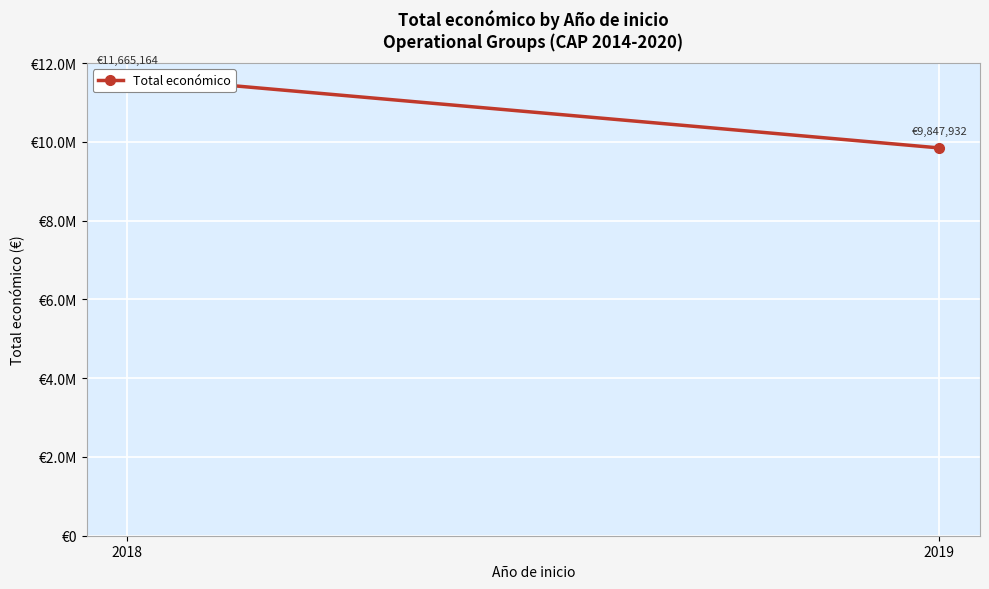

How many values are below 11665164?

1